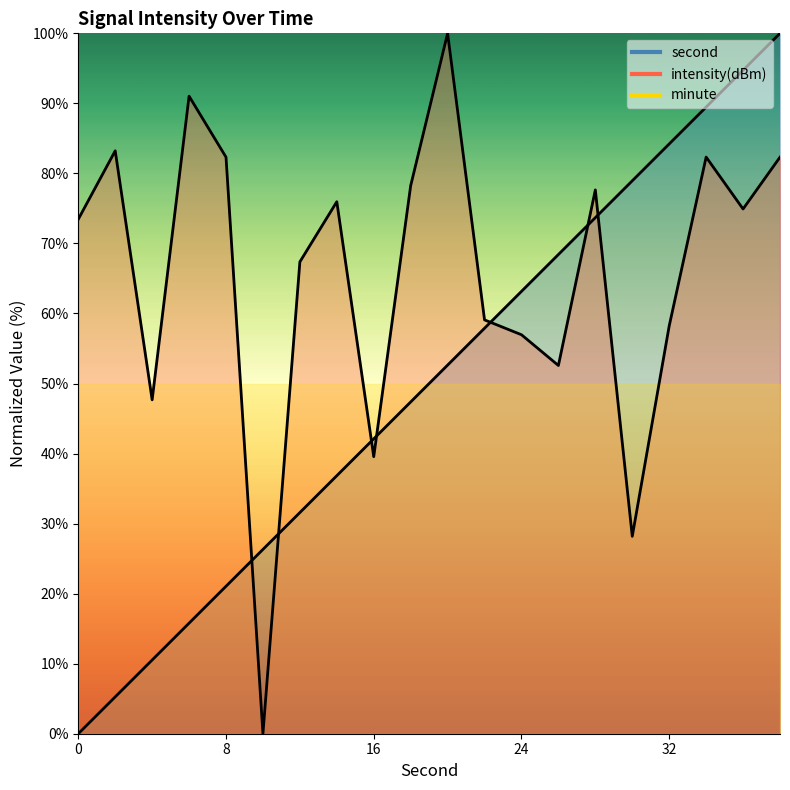

How many times do second and intensity cross each other?

7